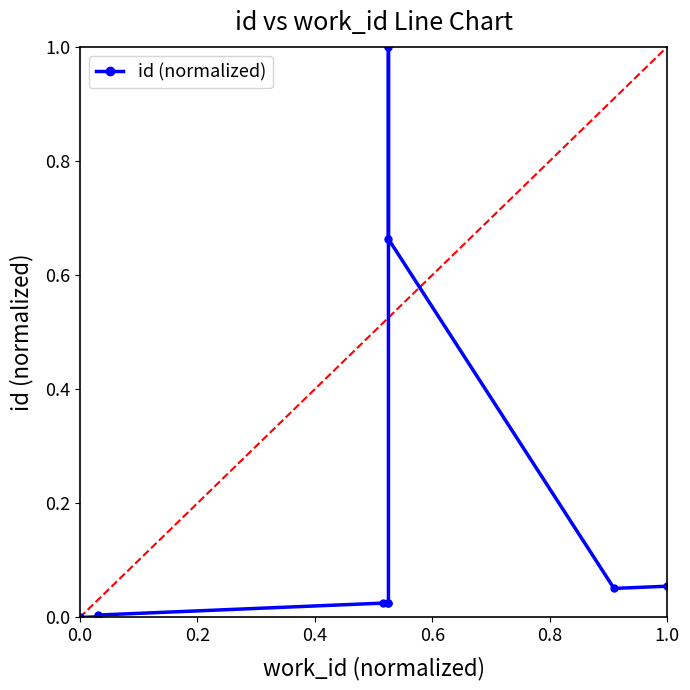

True or false: the data shows 0.0 at 1.0.

True